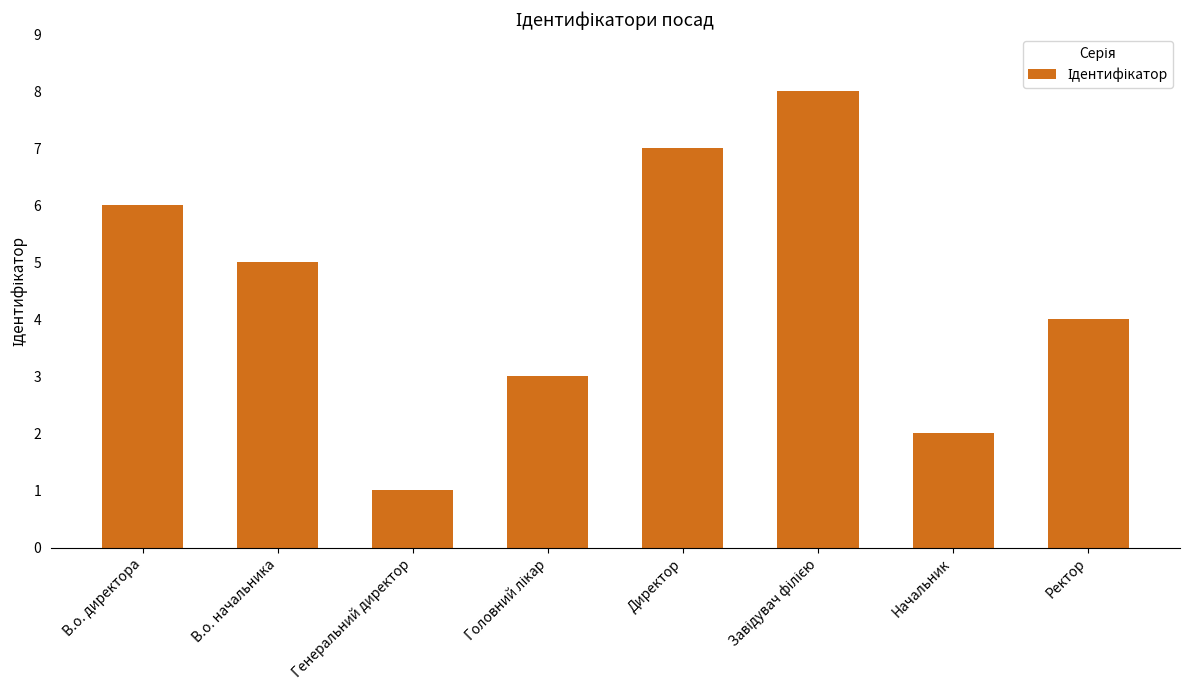

Which category has the lowest value across all series?

Генеральний директор